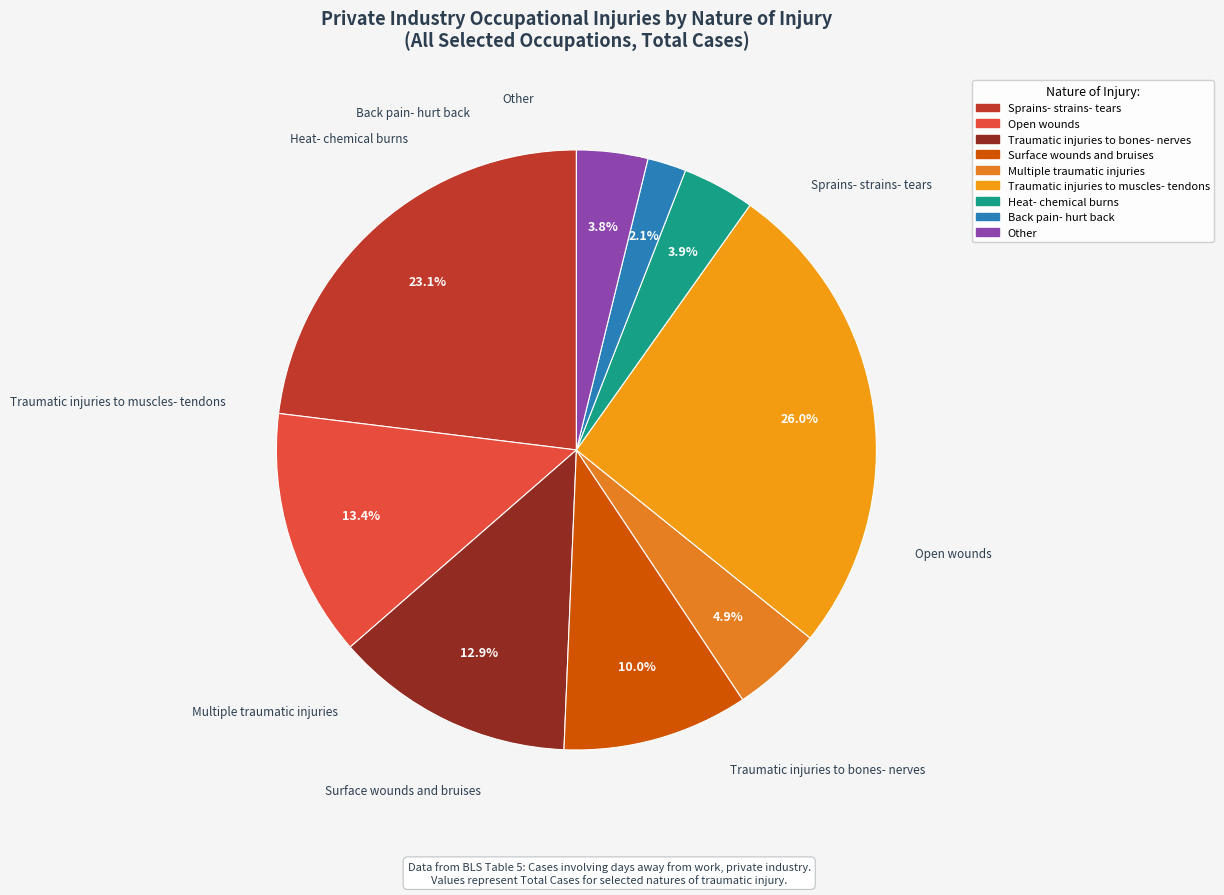

To the nearest percent, what is the combined percentage of Surface wounds and bruises and Multiple traumatic injuries?

15%